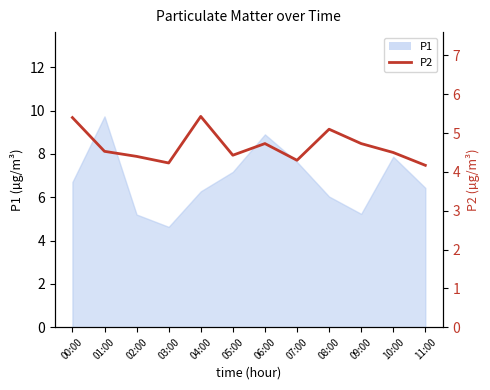

What is the label of the 6th point from the right?

06:00